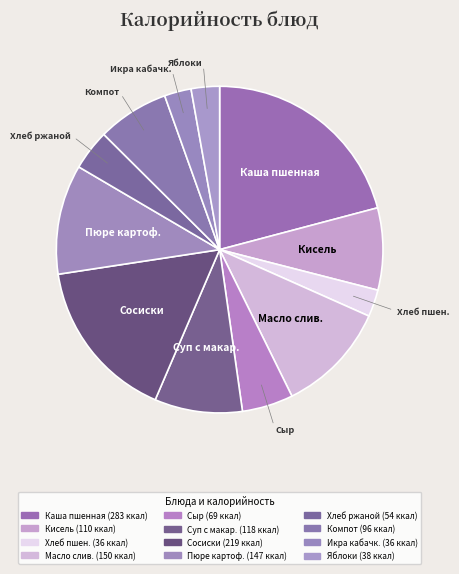

True or false: Сыр accounts for 16% of the total.

False